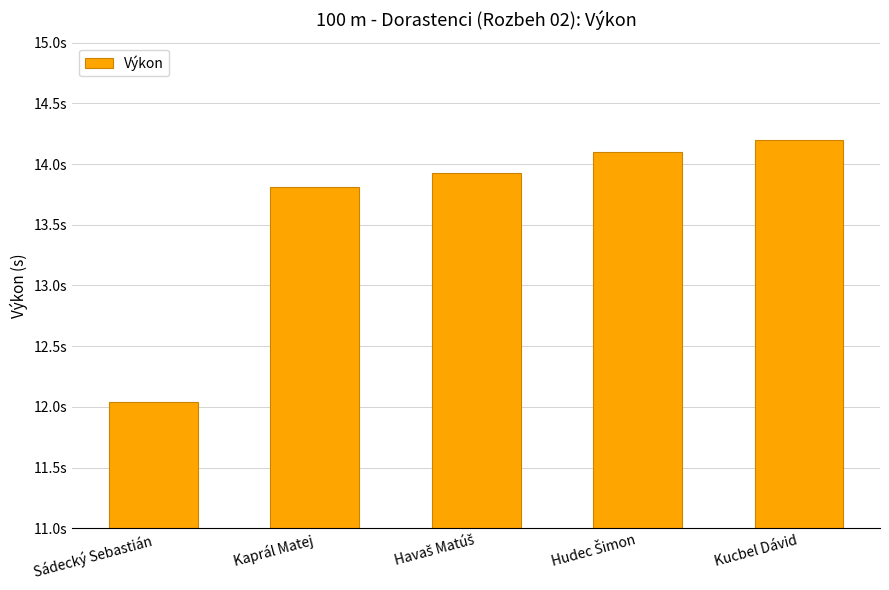

Does the chart contain any negative values?

No